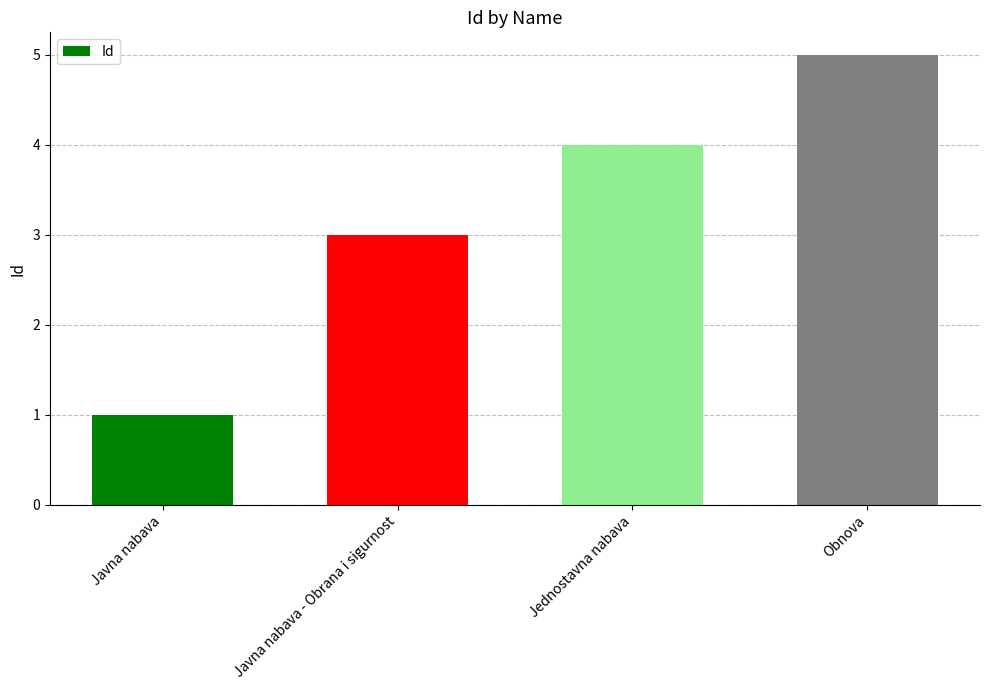

What is the maximum value shown in the chart?

5